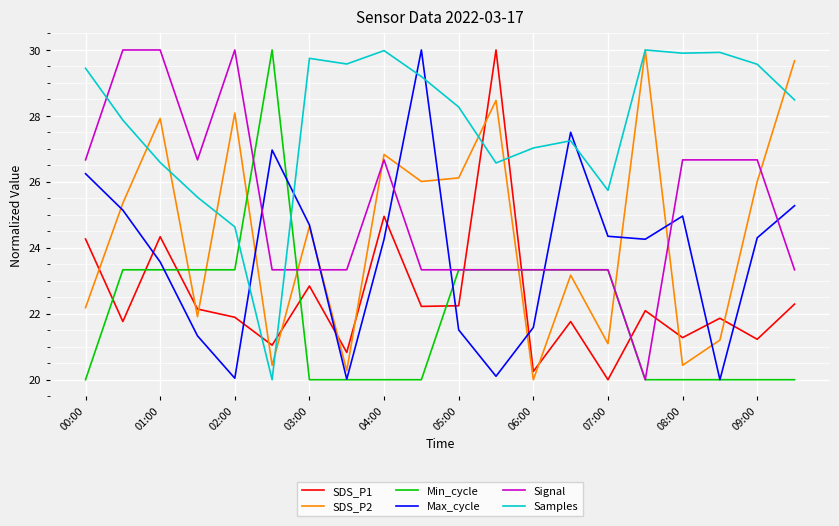

True or false: Max_cycle and Samples intersect in this chart.

True